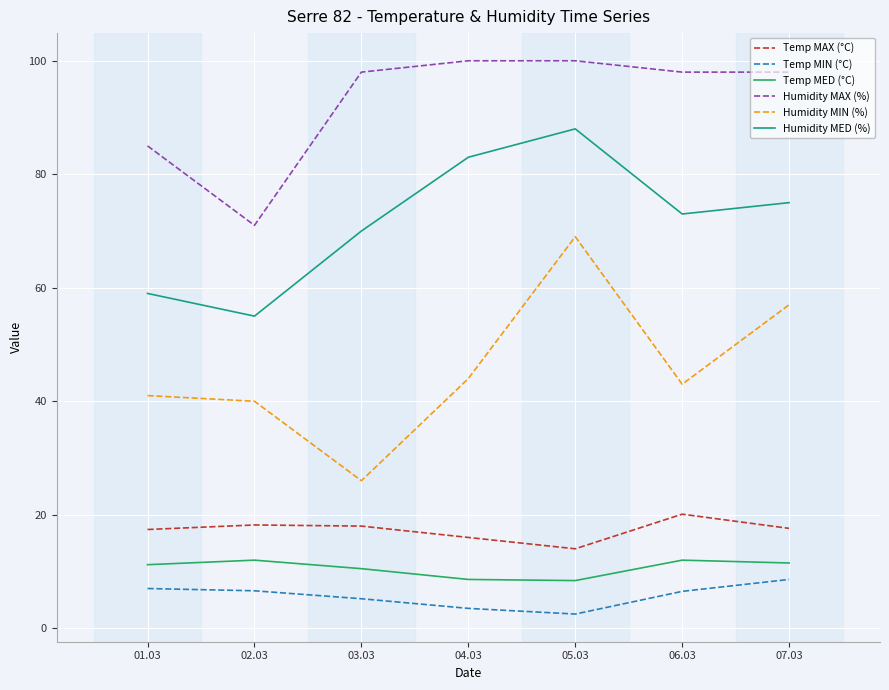

True or false: Humidity MED (%) has a value of 30.7 at 07.03.

False